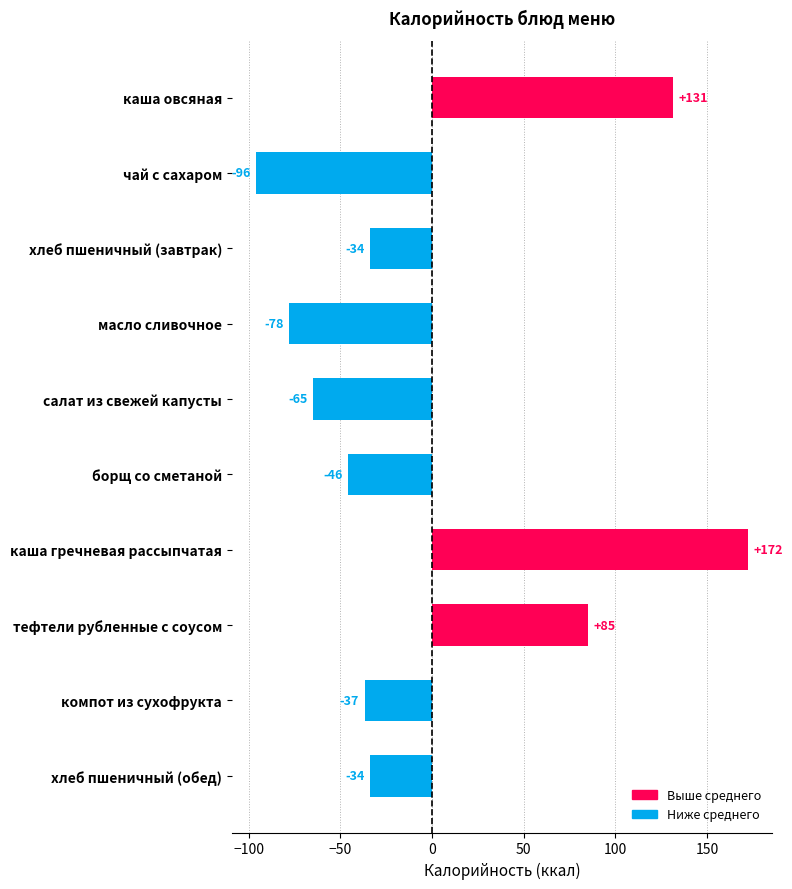

What is the approximate value at хлеб пшеничный (обед)?

-33.8